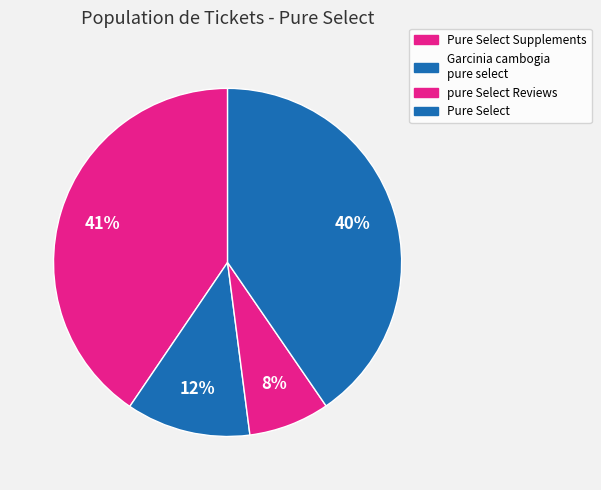

Combined, what portion of the pie is Garcinia cambogia pure select and pure Select Reviews?

19.1%